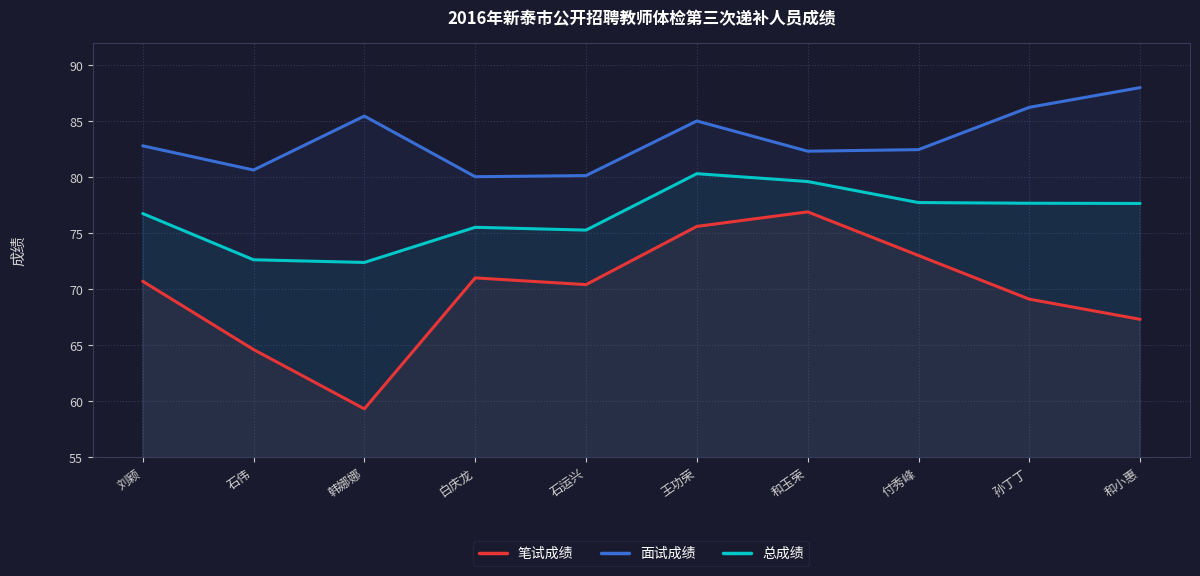

At which category does 面试成绩 reach its first local peak?

韩娜娜